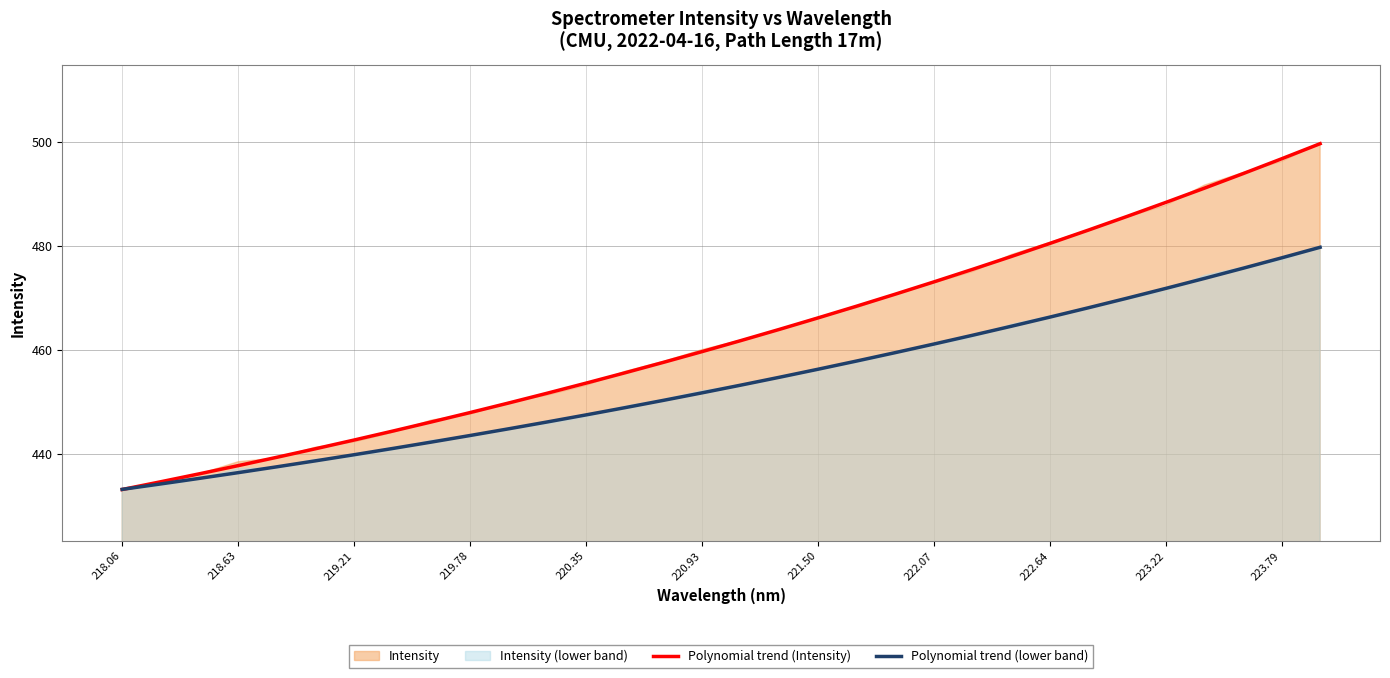

What is the maximum value for Polynomial trend (lower band)?

479.7